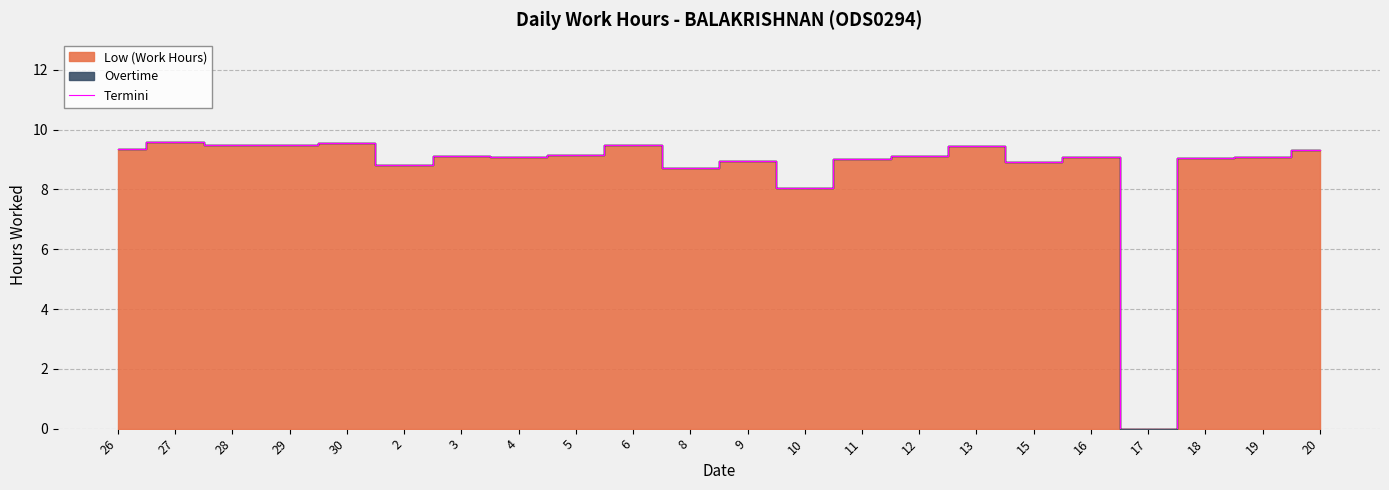

What is the difference between the maximum and minimum values?

9.6